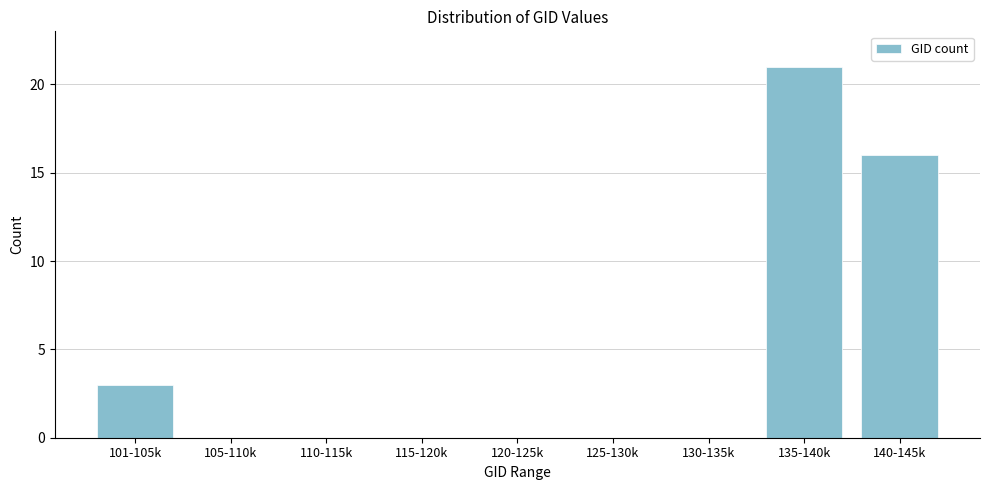

Reading left to right, extract all data points from this chart.

101-105k=3	105-110k=0	110-115k=0	115-120k=0	120-125k=0	125-130k=0	130-135k=0	135-140k=21	140-145k=16